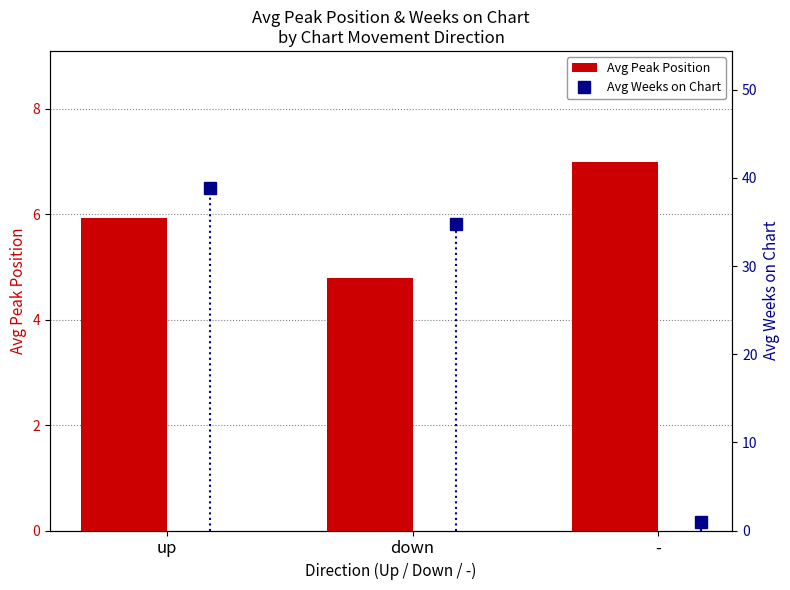

Reading left to right, extract all data points from this chart.

Avg Peak Position: 5.9	4.8	7.0
Avg Weeks on Chart: 38.9	34.8	1.0